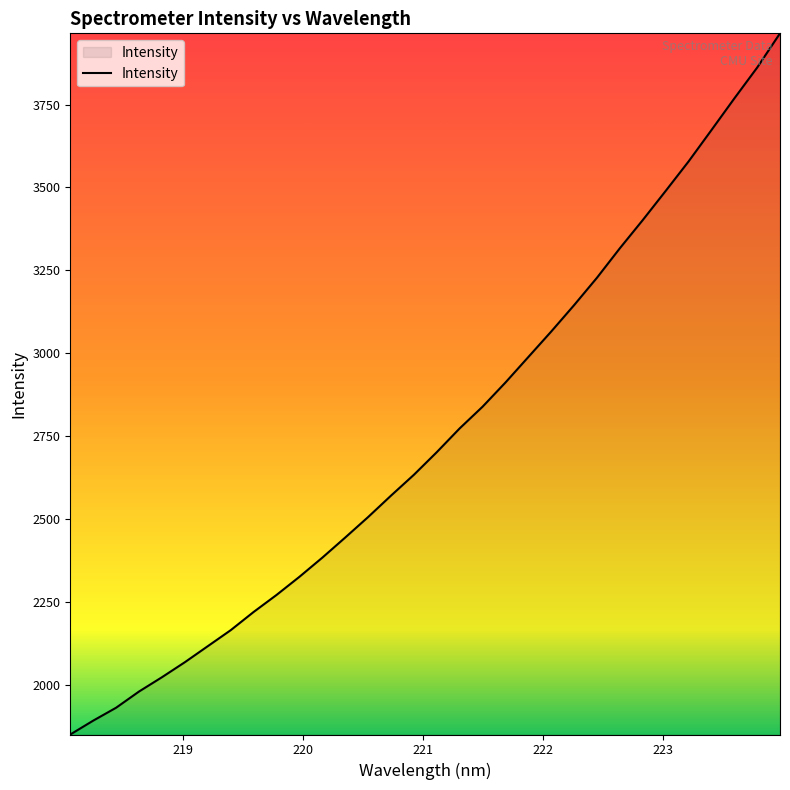

What is the difference between the maximum and minimum values?

2114.3